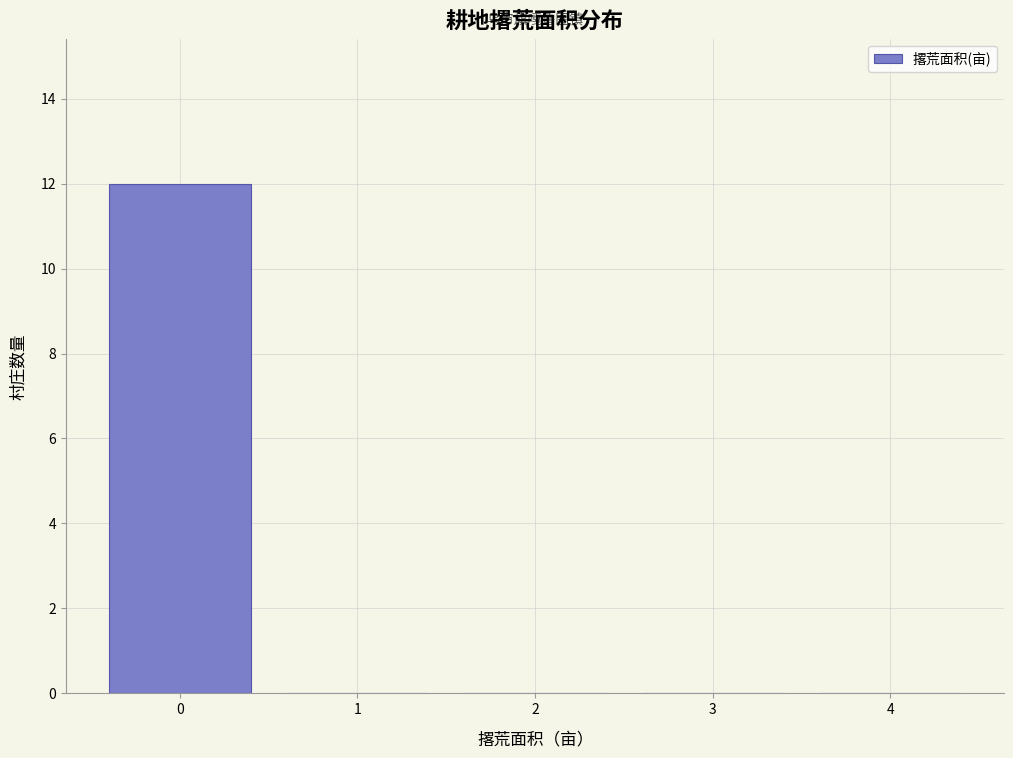

Reading left to right, transcribe this chart: for each bar, give the range it covers on the x-axis and its height. The values are not printed on the chart, so give them approximately, as read against the axis.

-0.5 to 0.5: 12
0.5 to 1.5: 0
1.5 to 2.5: 0
2.5 to 3.5: 0
3.5 to 4.5: 0